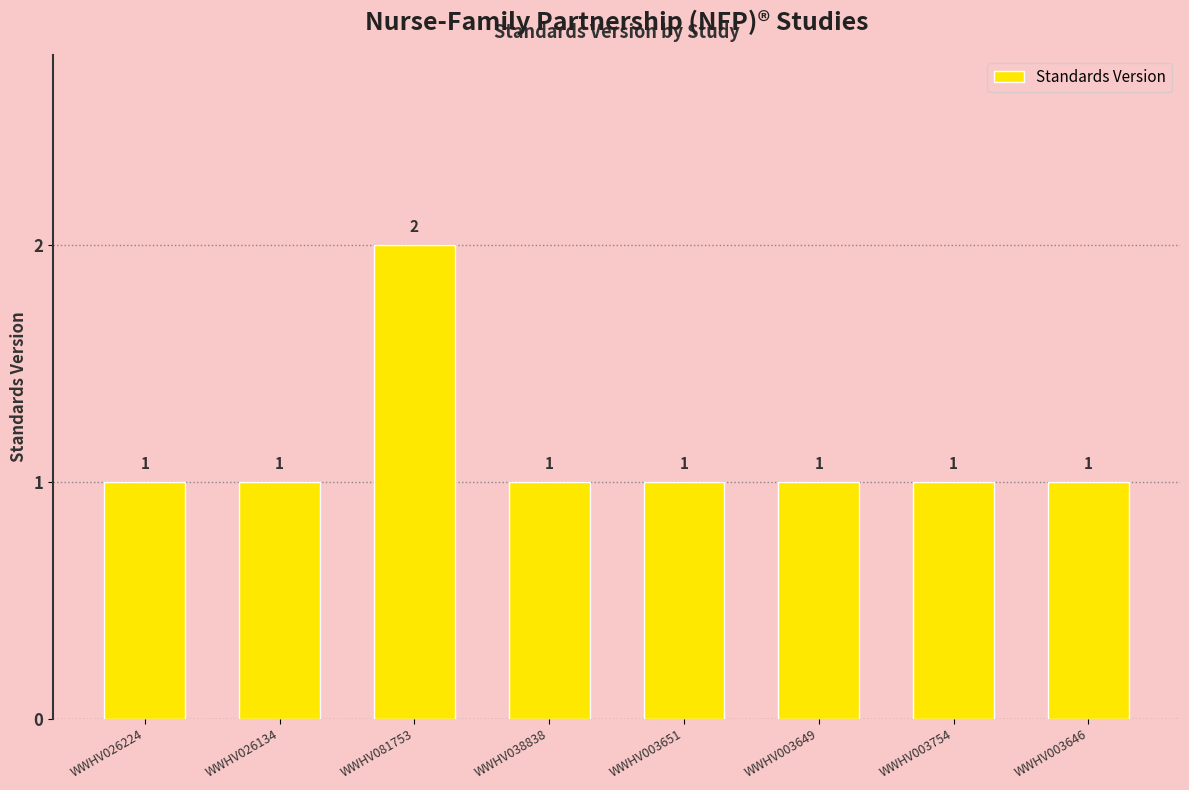

Between WWHV003754 and WWHV081753, which is larger?

WWHV081753